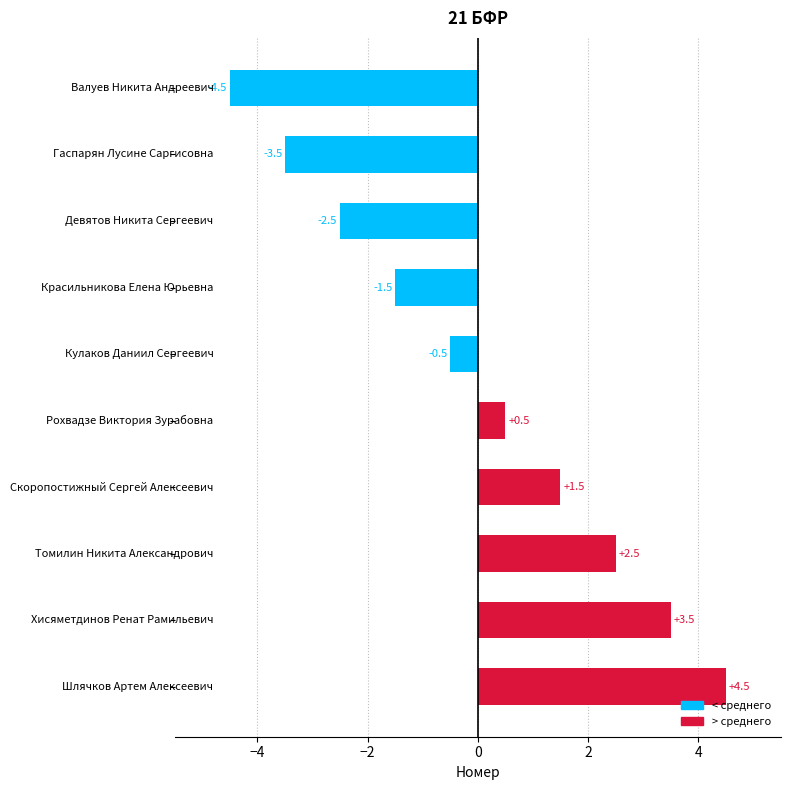

What is the value of the 1st bar from the top?

-4.5